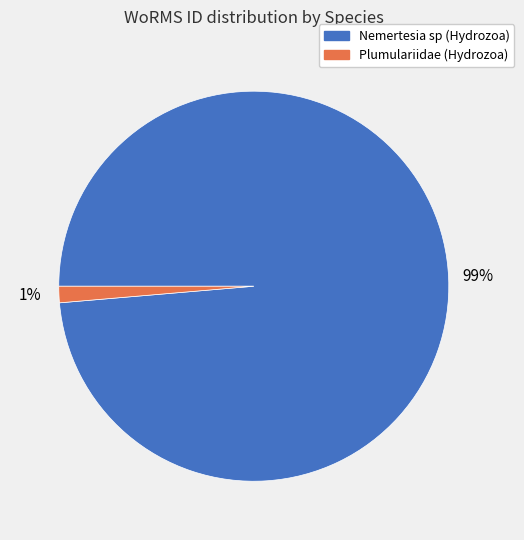

Do Plumulariidae (Hydrozoa) and Nemertesia sp (Hydrozoa) together represent more than half of the pie?

Yes